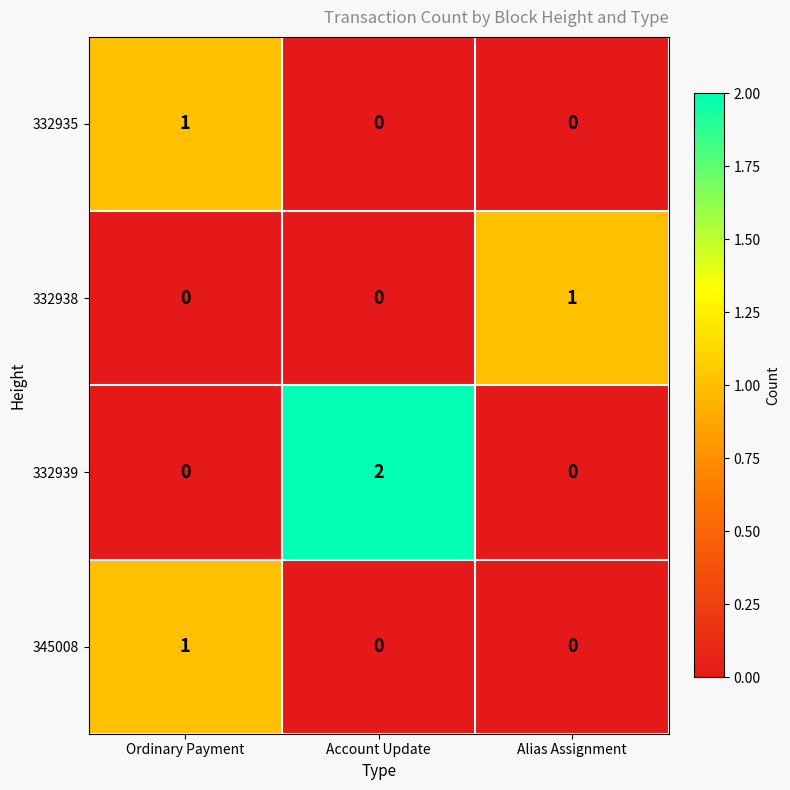

Between Account Update and Alias Assignment, which series saw the biggest shift?

332939